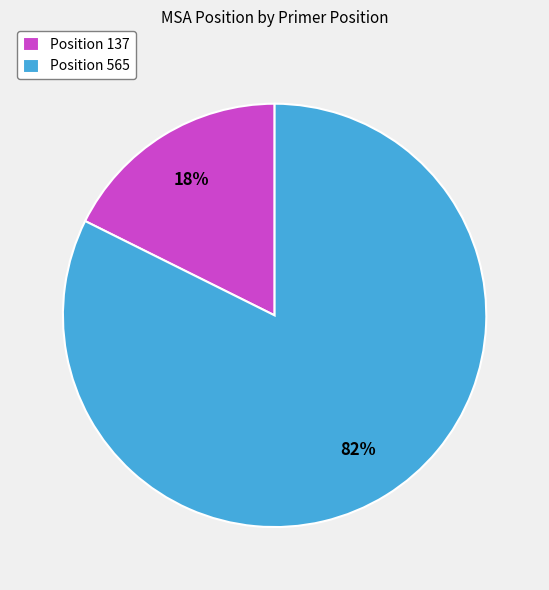

Which category has the smallest portion of the pie?

Position 137